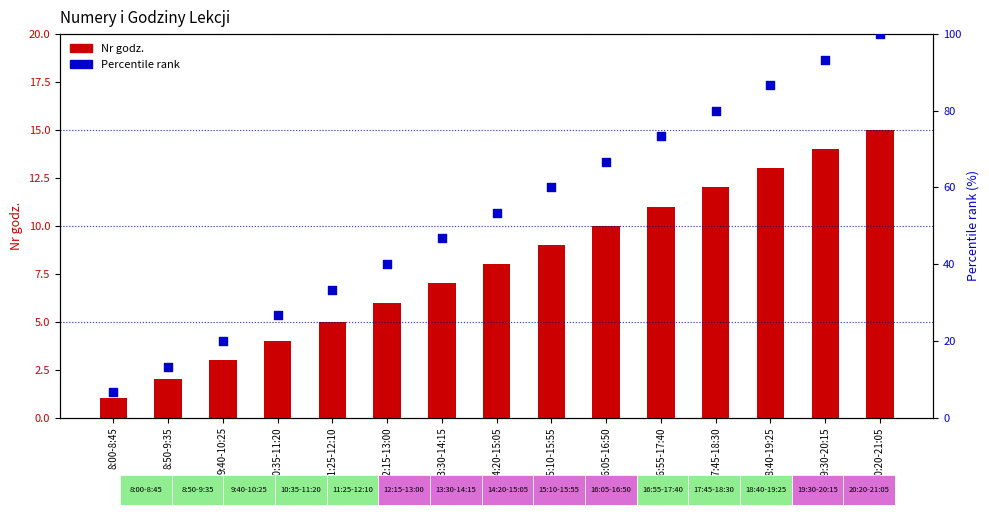

Which series has the largest total across all categories?

Percentile